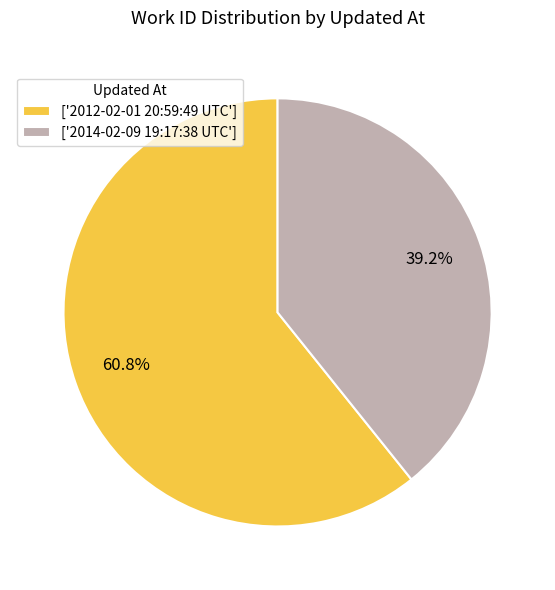

Which has a higher value, ['2012-02-01 20:59:49 UTC'] or ['2014-02-09 19:17:38 UTC']?

['2012-02-01 20:59:49 UTC']